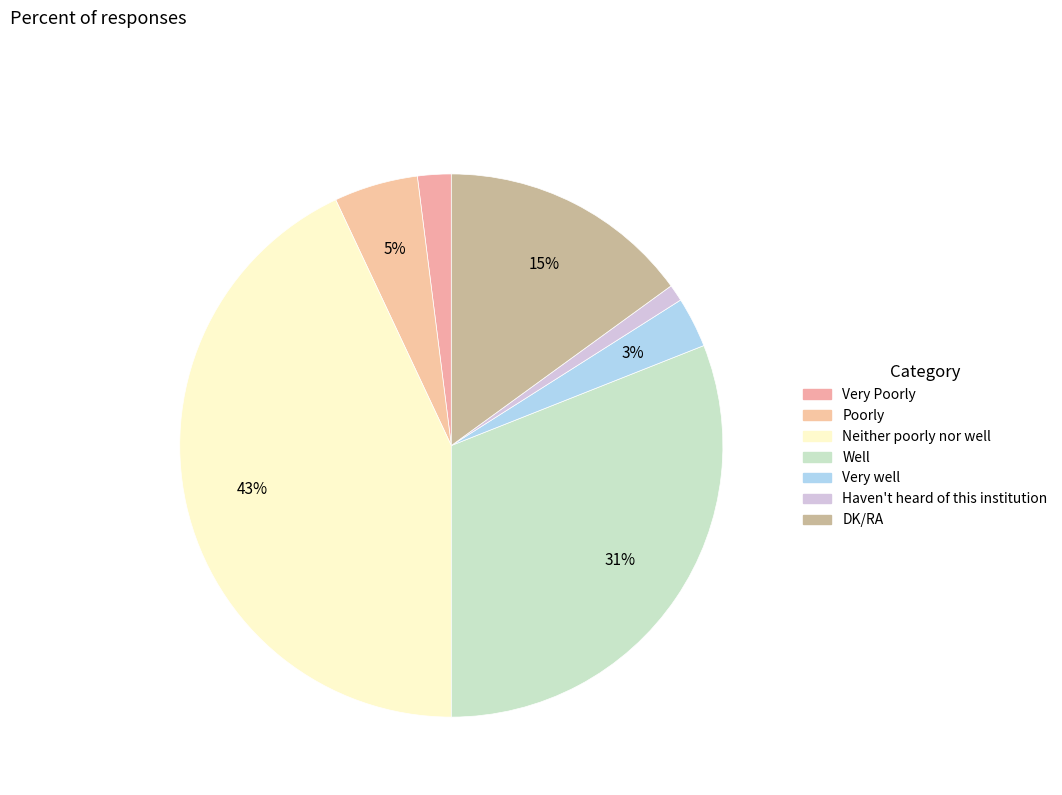

Which slice is the largest?

Neither poorly nor well